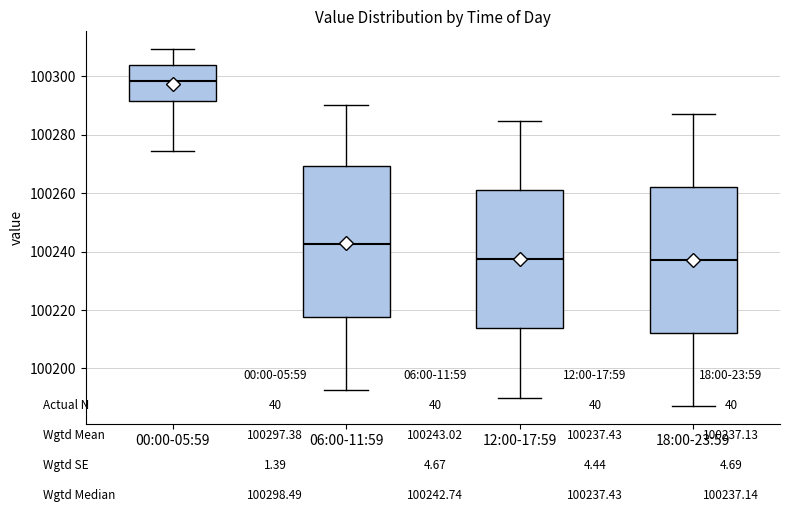

Which box's median line is the highest?

00:00-05:59